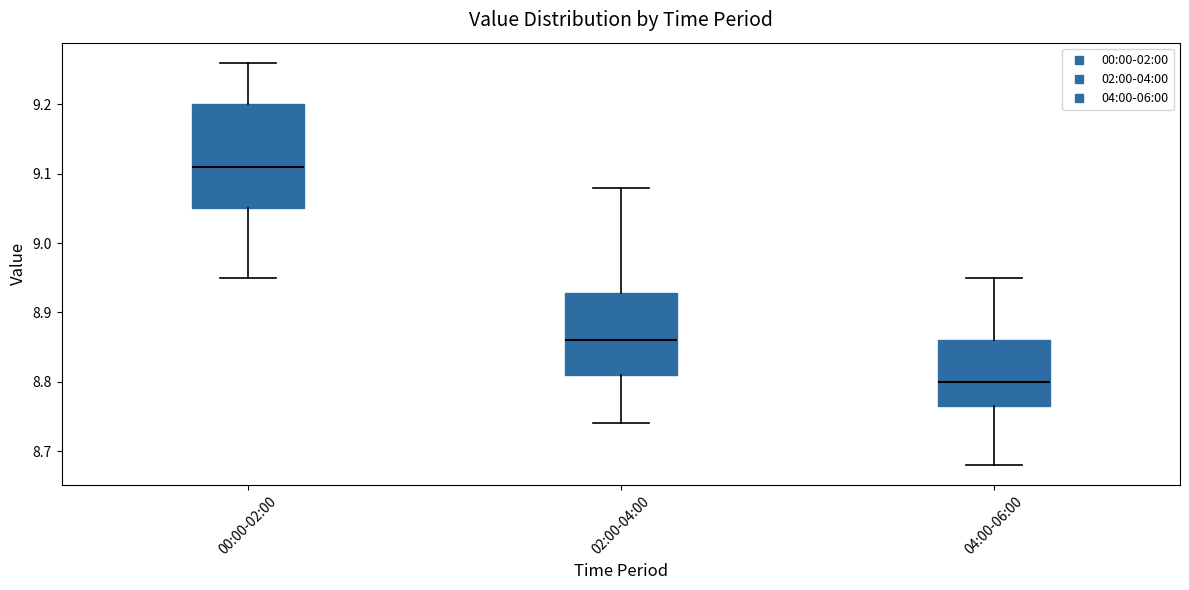

Comparing the boxes themselves (not the whiskers), which one is the tallest?

00:00-02:00